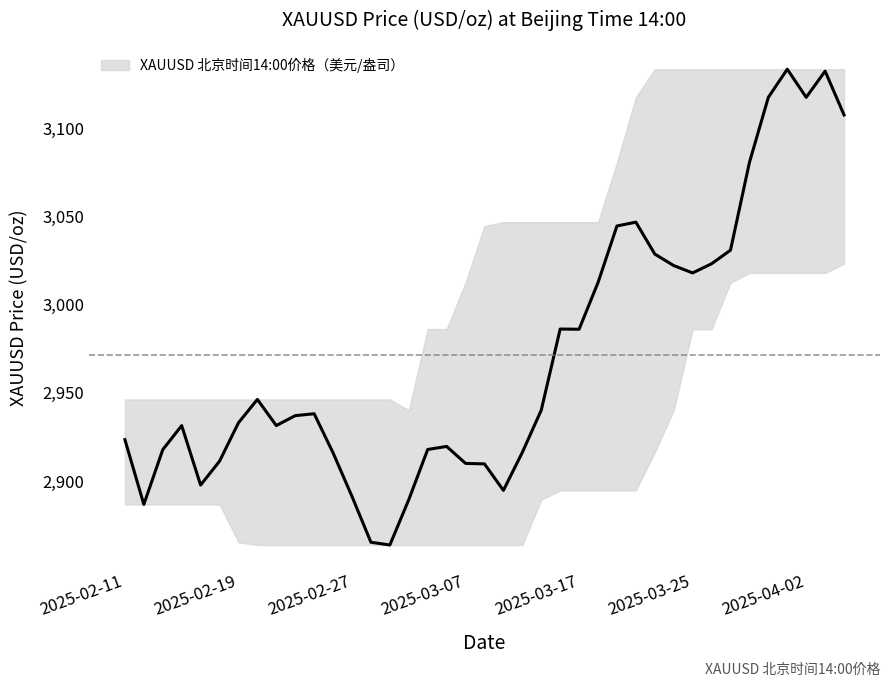

What is the change in value from 2025-02-25 to 2025-03-20?

+108.6